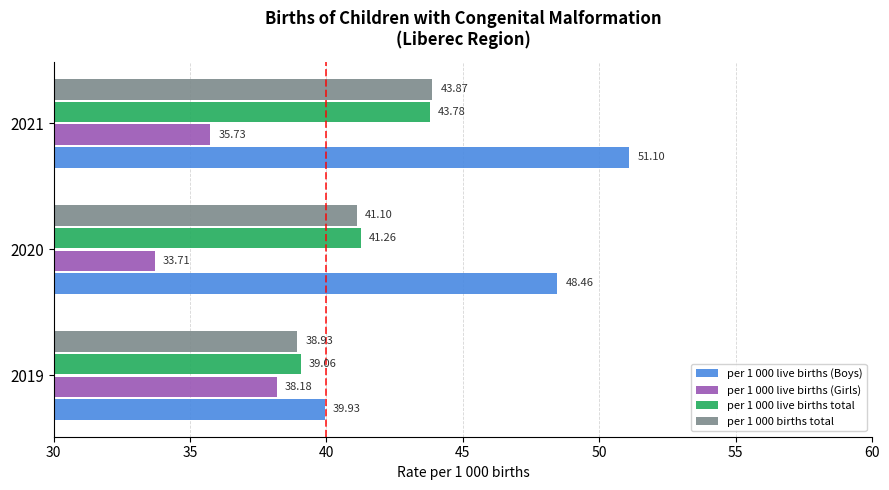

What is the average value of the per 1 000 live births total series?

41.4